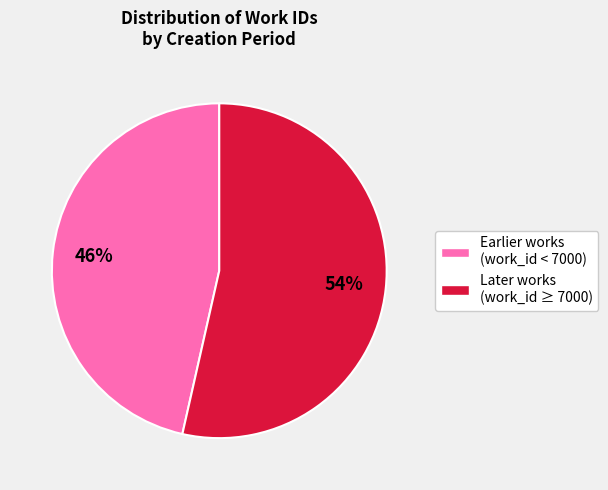

To the nearest percent, what is the average slice percentage?

50%